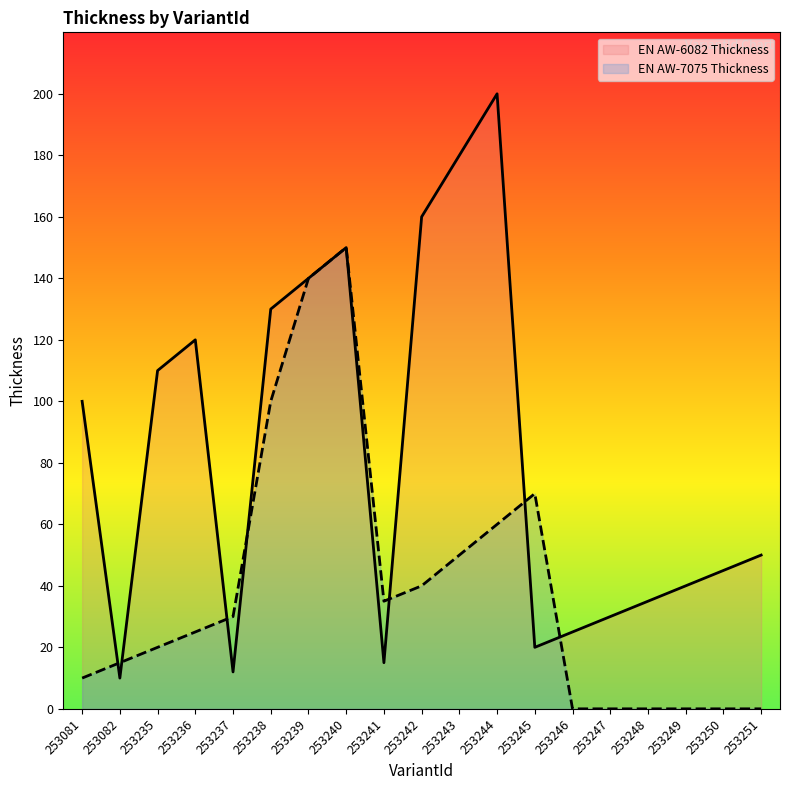

Does the chart display data point markers on the line(s)?

No